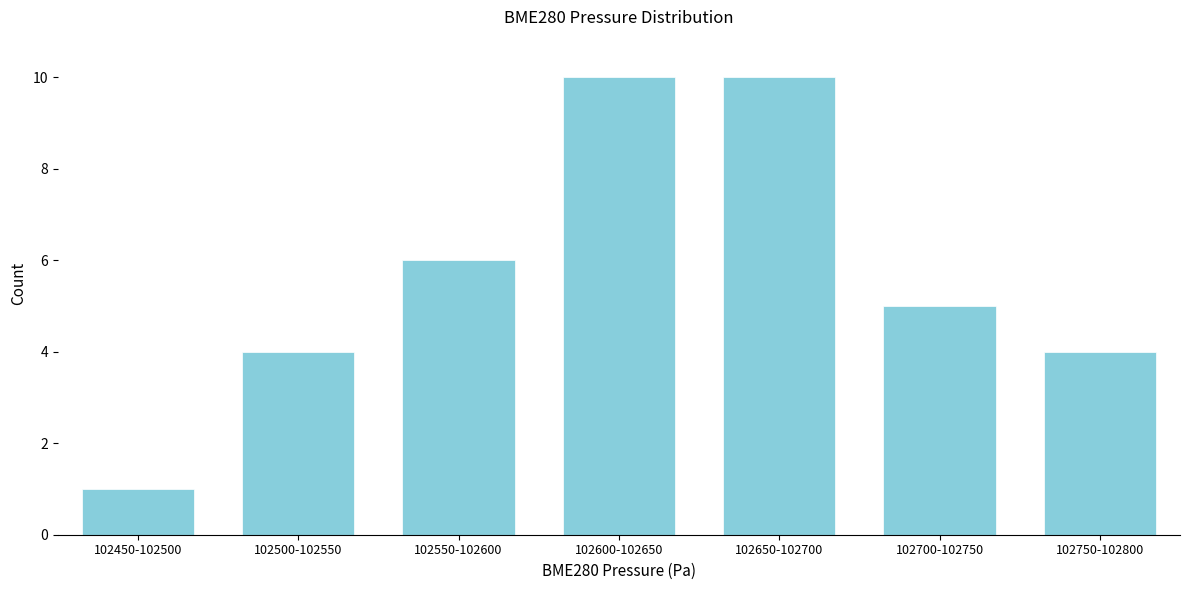

Reading left to right, extract all data points from this chart.

1	4	6	10	10	5	4